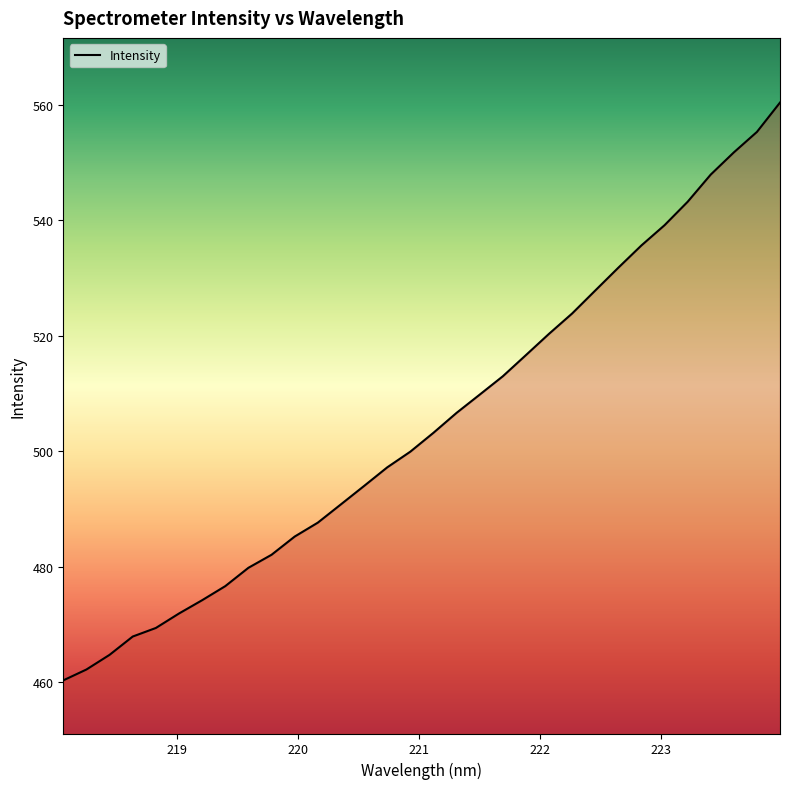

What is the difference between the second highest and second lowest values?

93.1